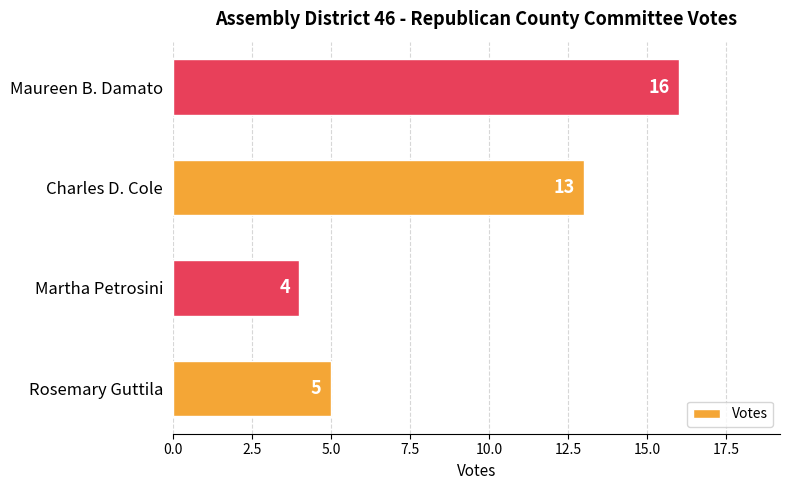

How many series are shown in this chart?

1